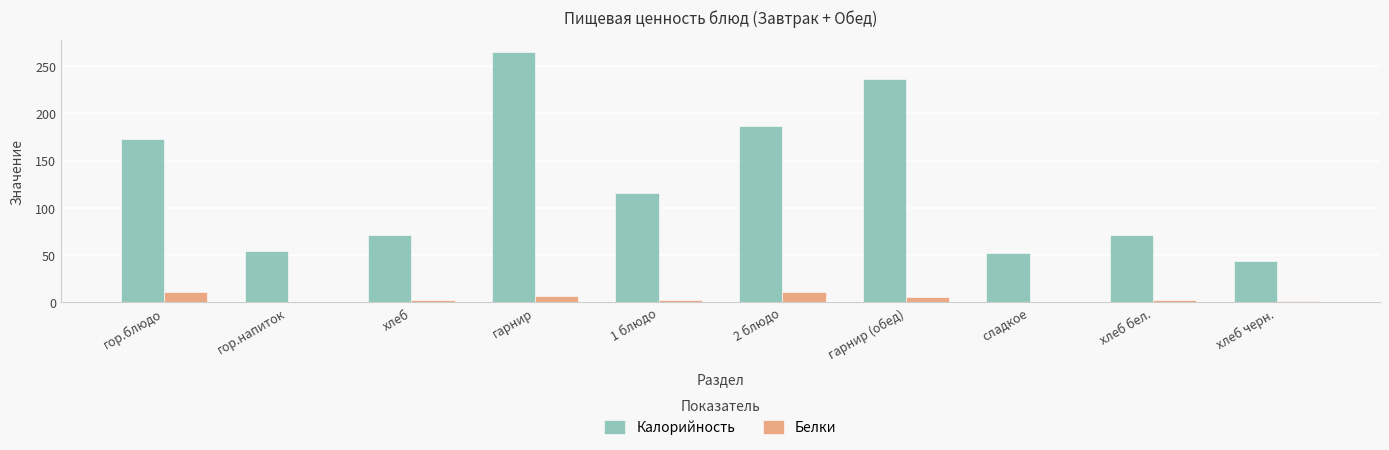

What is the sum of all Калорийность values?

1269.0